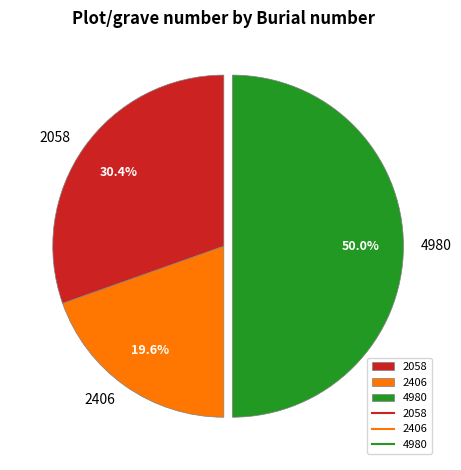

Count the number of slices in the pie.

3